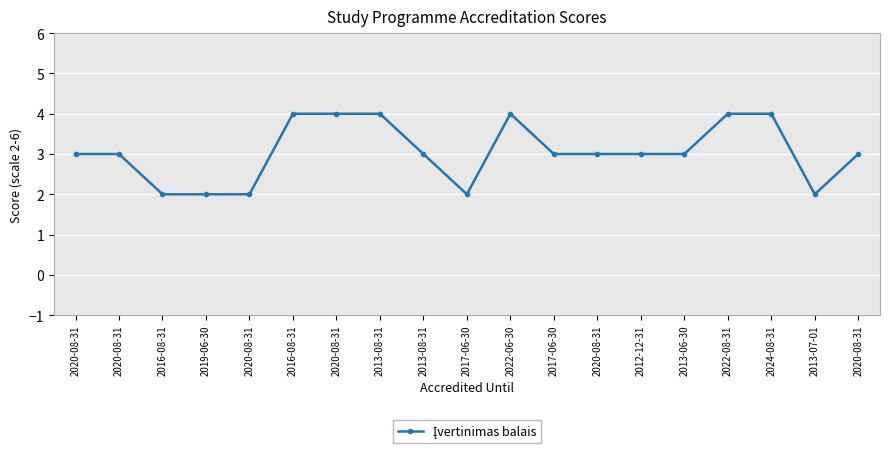

Is it true that the value at 2017-06-30 is 3?

False